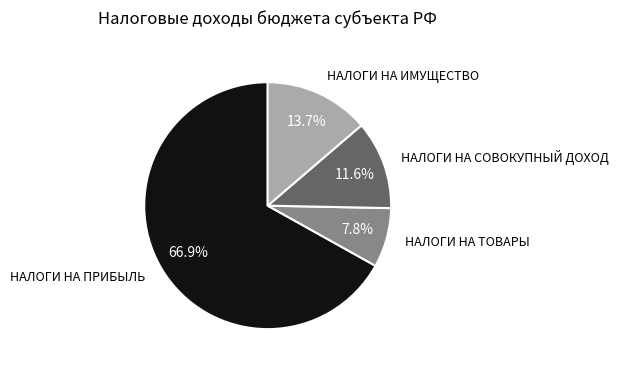

Is there a majority slice in this chart?

Yes